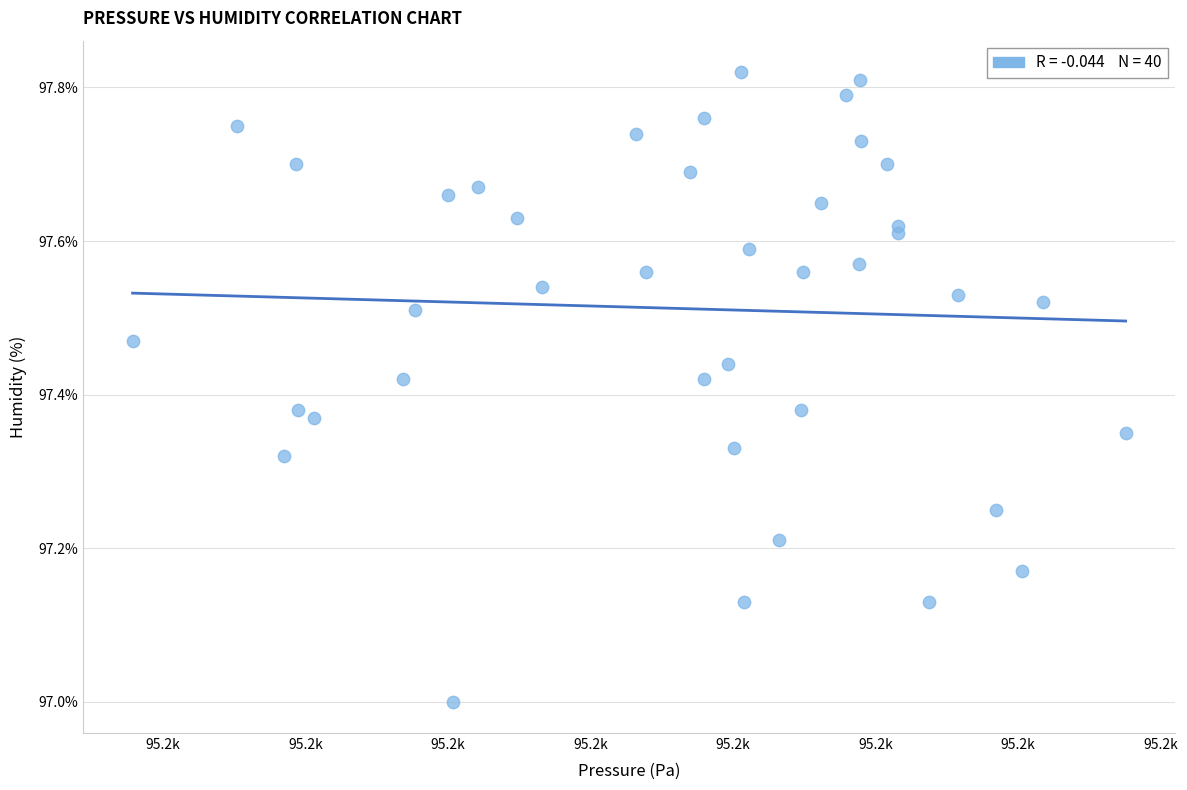

What is the range of X values (max minus min)?

34.8